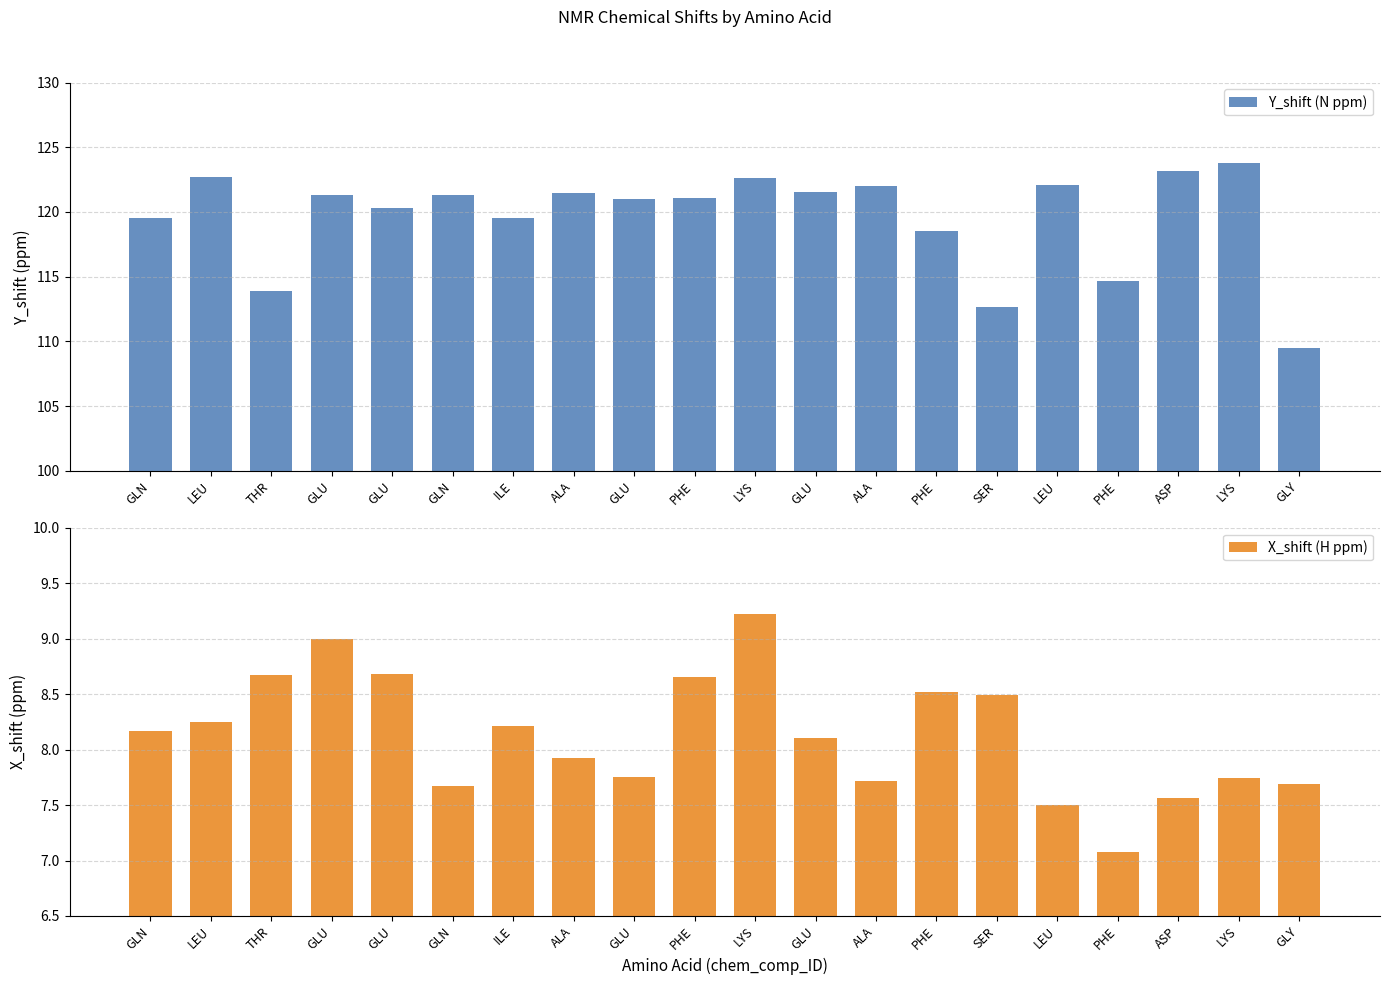

What are all the series names shown in the legend?

Y_shift (N ppm), X_shift (H ppm)